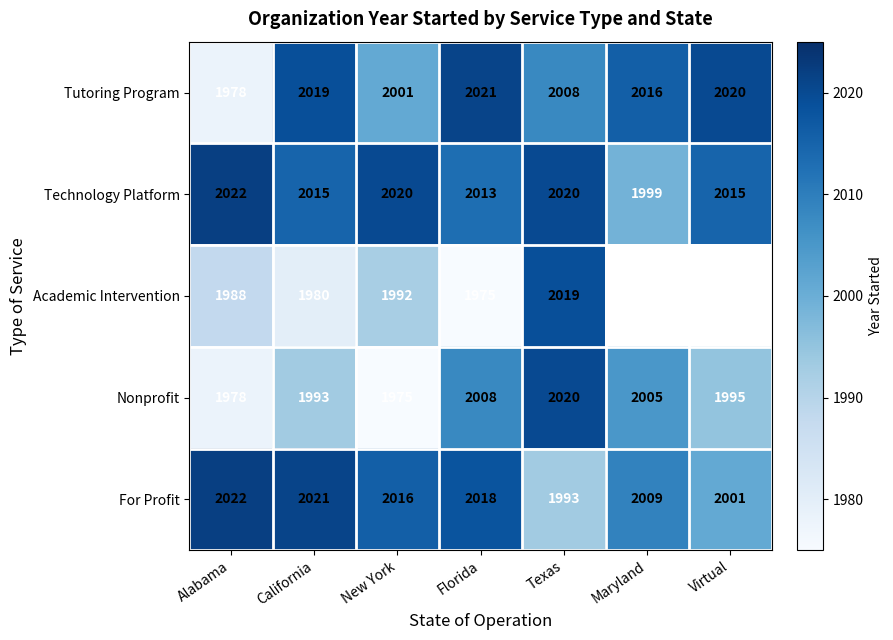

Rank the categories by Tutoring Program value from lowest to highest.

Alabama, New York, Texas, Maryland, California, Virtual, Florida